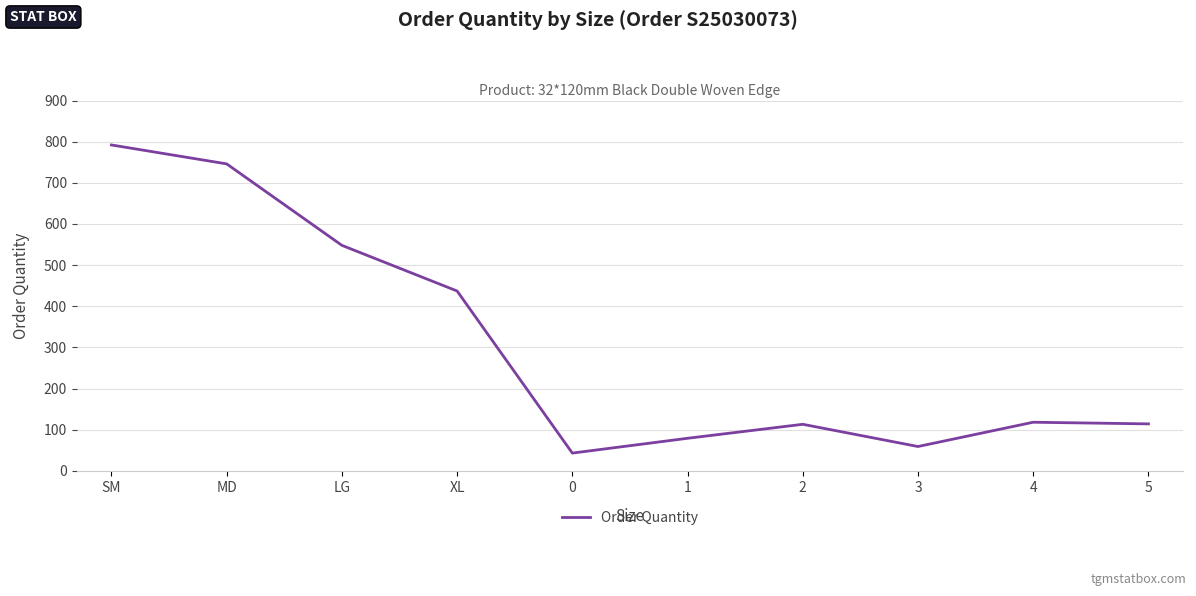

Where is the data nearest to the value 417?

XL